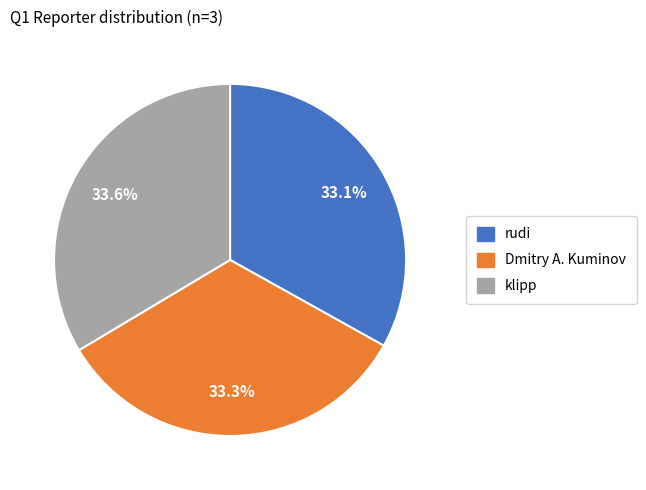

Is klipp the majority of the pie?

No